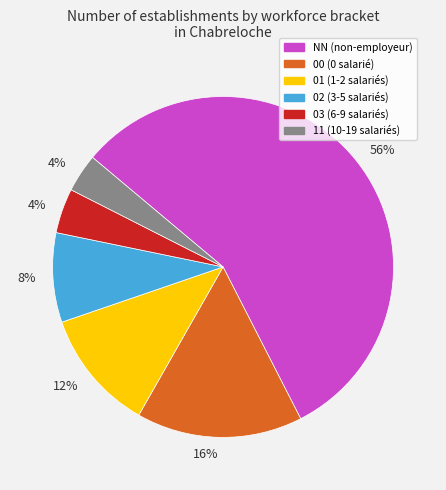

To the nearest percent, what is the average slice percentage?

17%